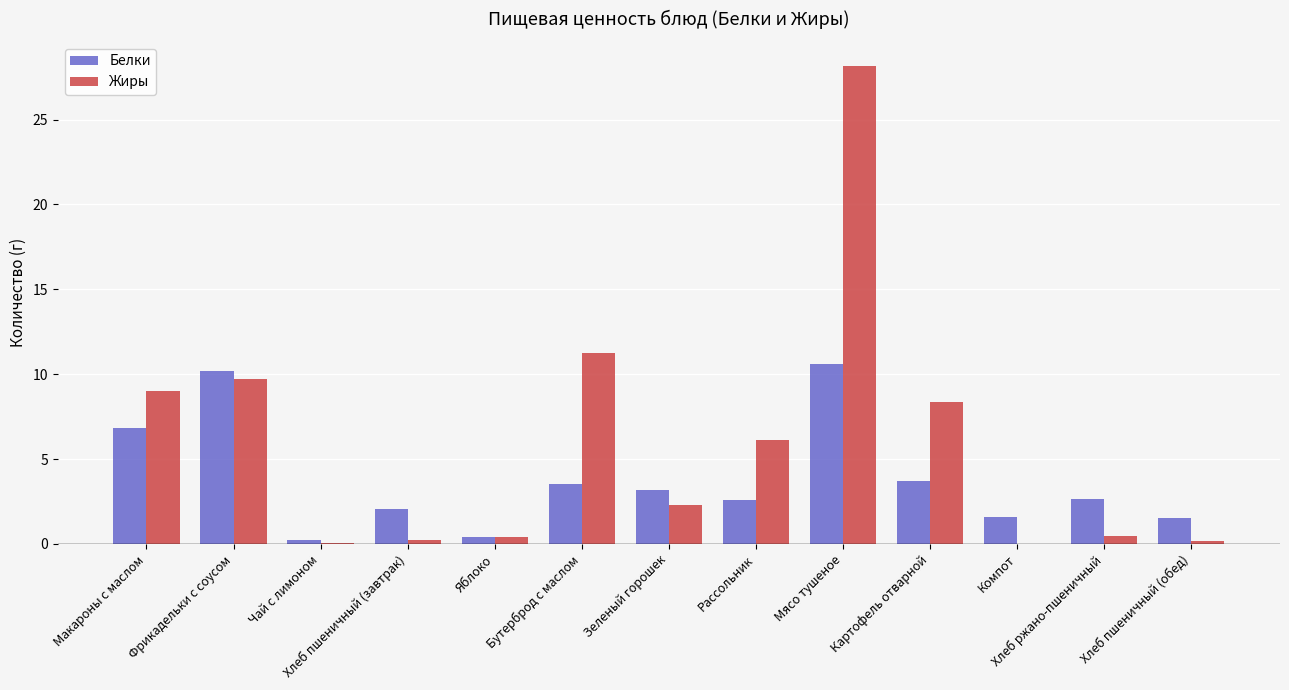

What is the sum of all Жиры values?

76.2